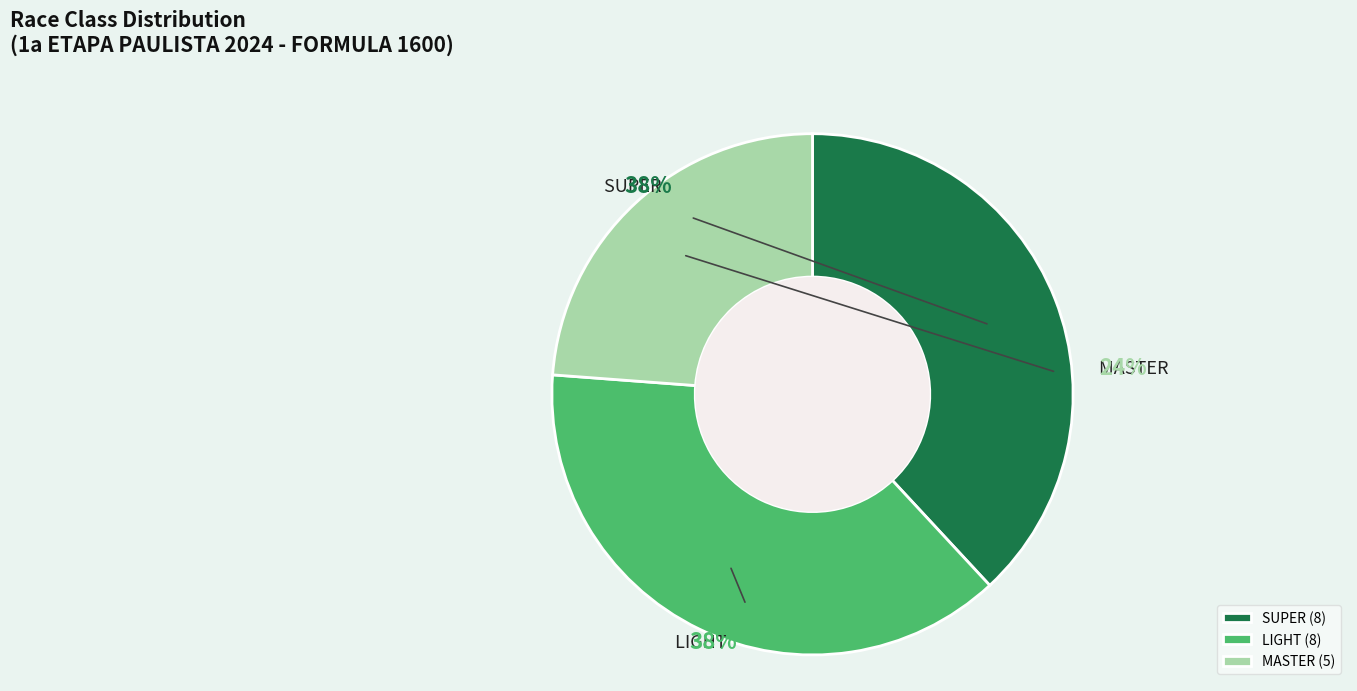

To the nearest percent, what is the difference between the SUPER and MASTER slice percentages?

14%